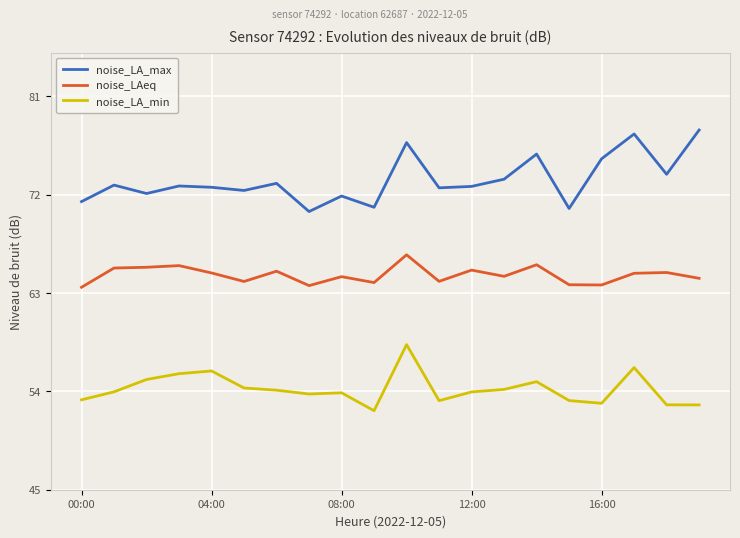

True or false: noise_LA_min and noise_LA_max cross at least once.

False